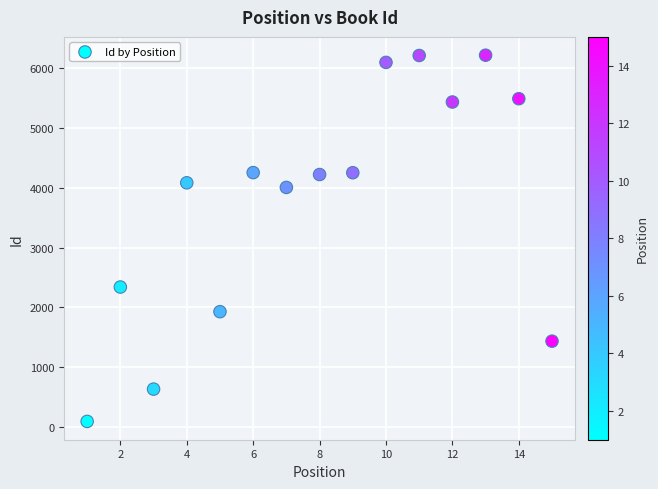

What is the range of X values (max minus min)?

14